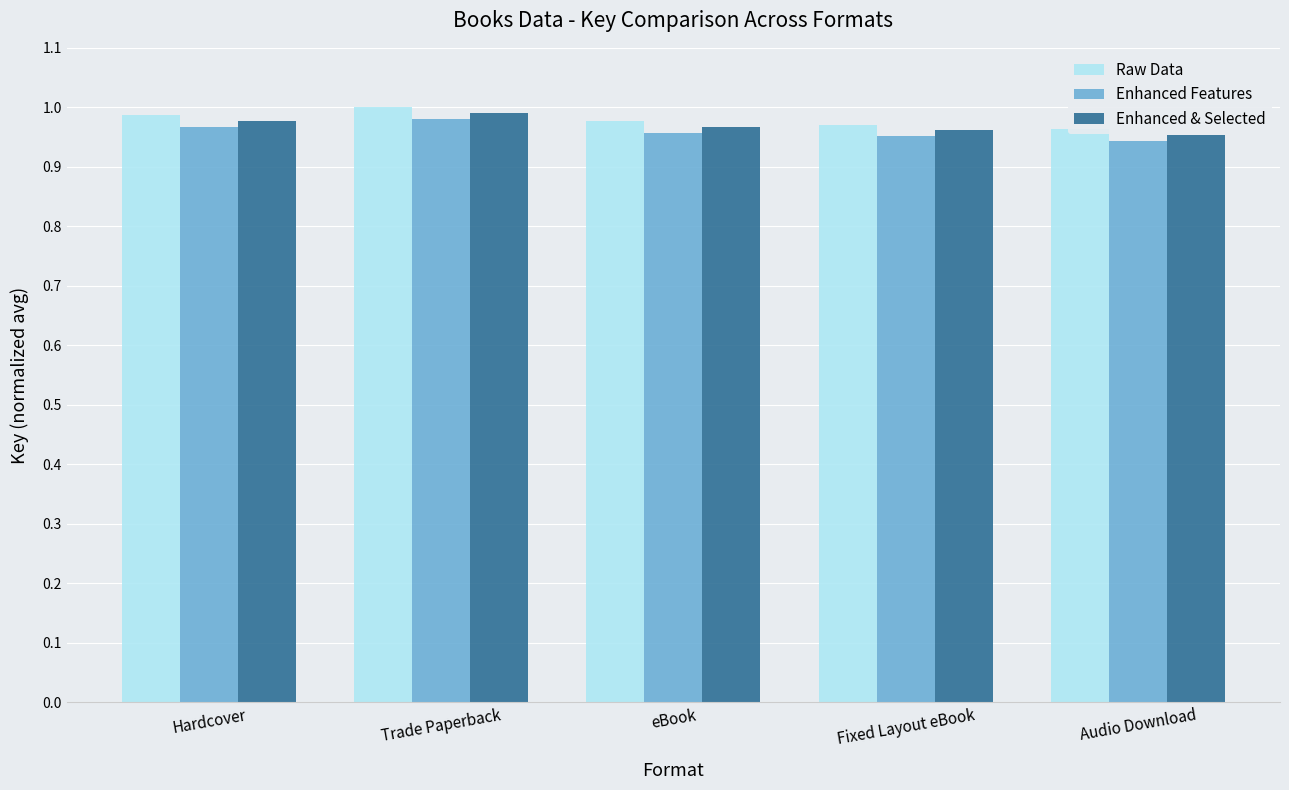

Rank the series by their maximum value, from lowest to highest.

Enhanced Features, Enhanced & Selected, Raw Data